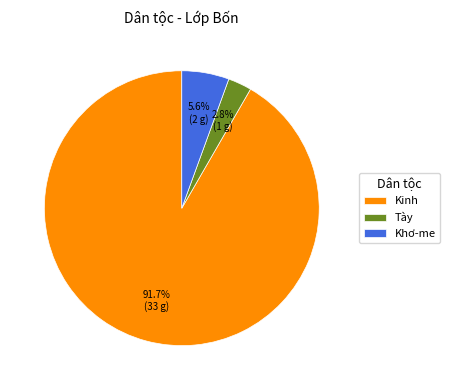

Count the number of slices in the pie.

3